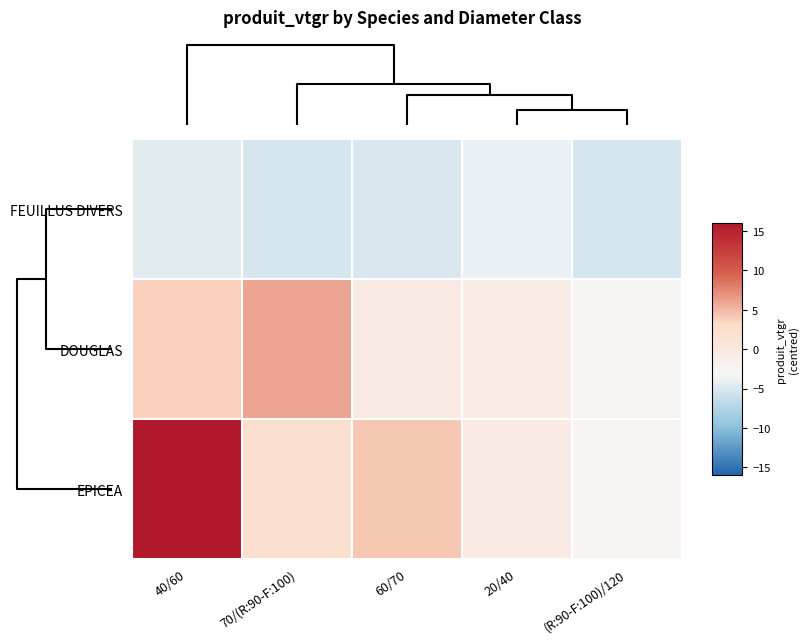

Which series has the widest spread of values?

EPICEA